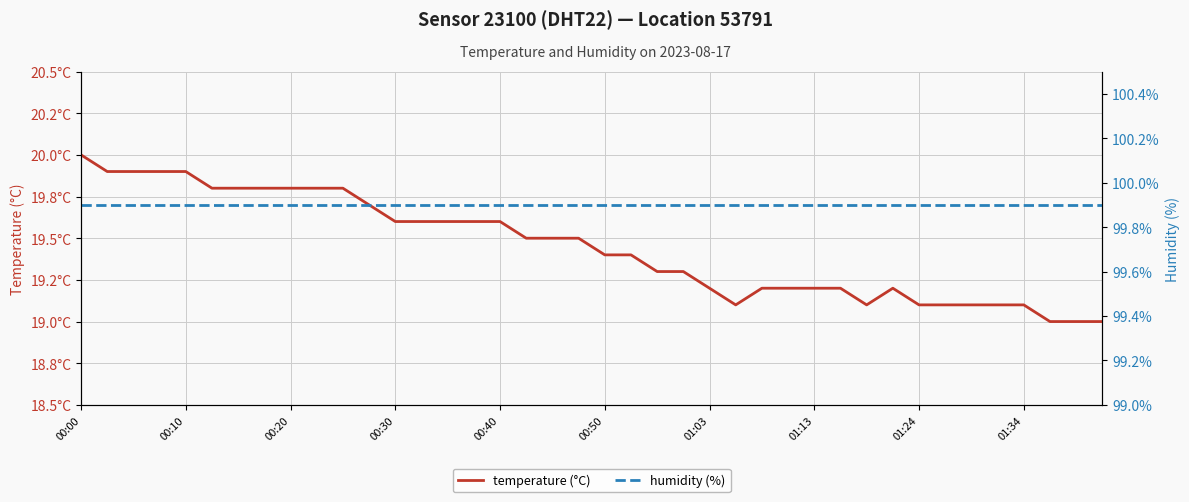

How many series are shown in this chart?

2